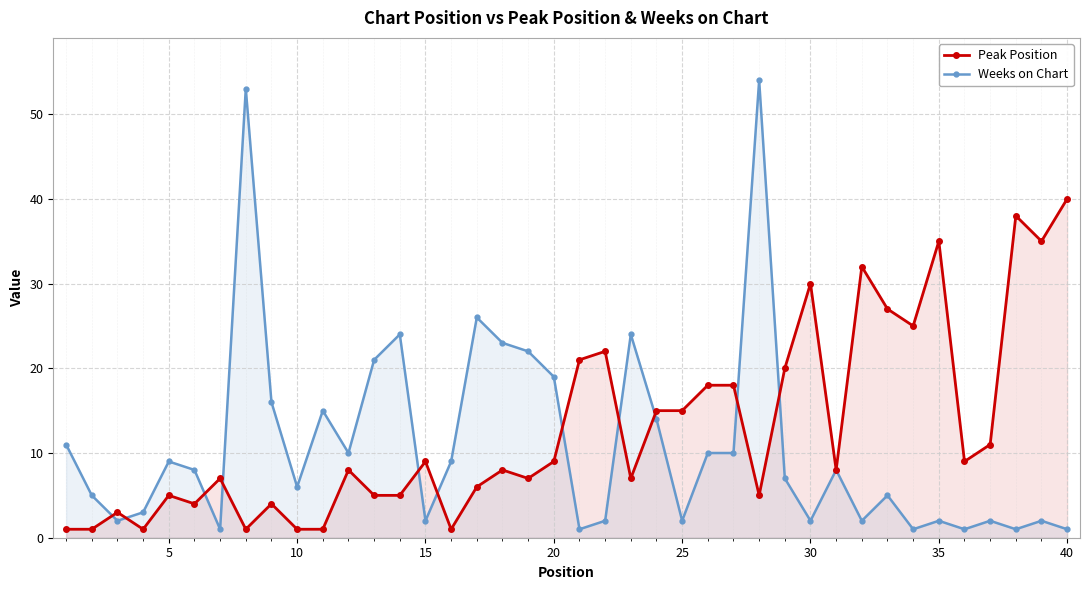

True or false: Weeks on Chart and Peak Position cross at least once.

True